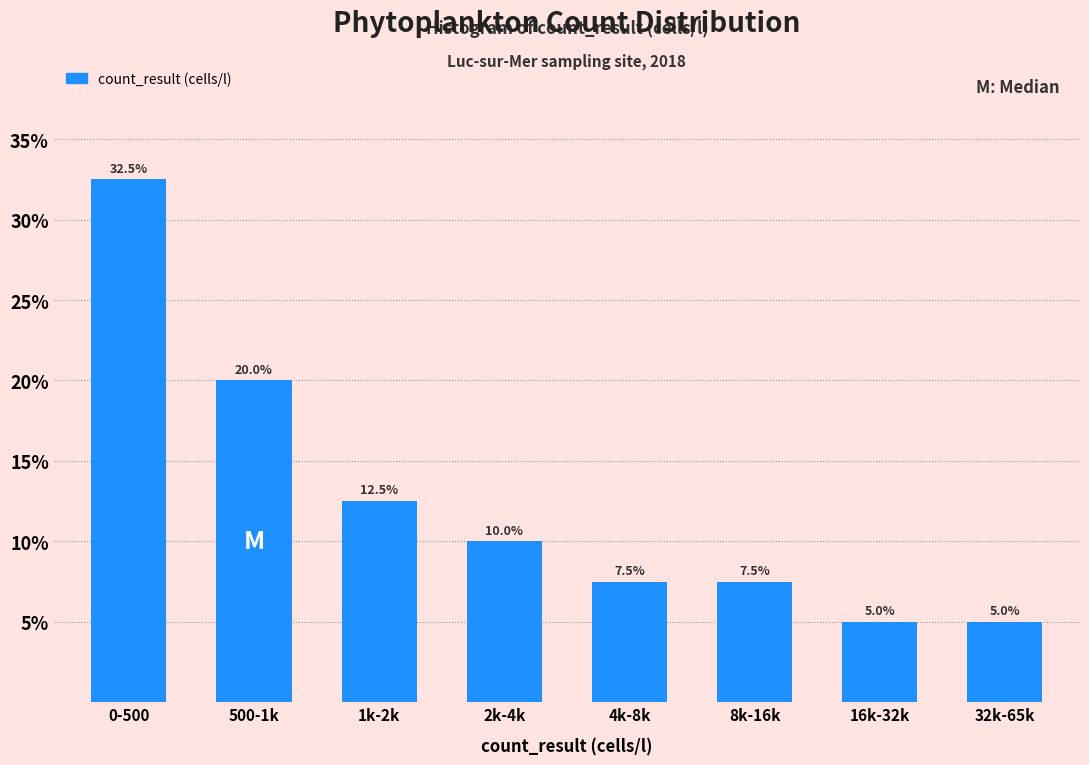

Reading right to left, what are all the values shown in this chart?

5.0	5.0	7.5	7.5	10.0	12.5	20.0	32.5